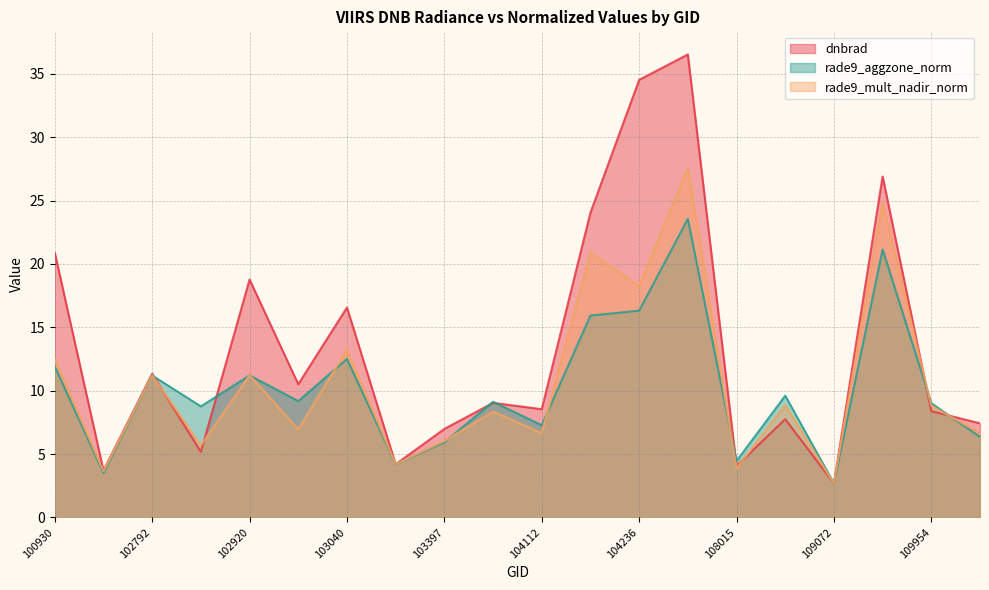

The rade9_aggzone_norm series shows 9.0 at 109954. True or false?

True